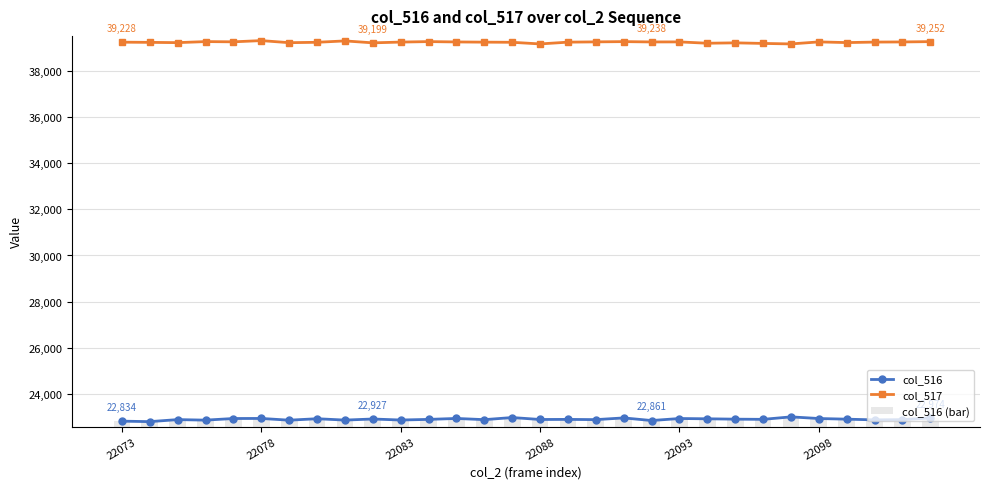

What is the sum of all col_516 (bar) values?

687496